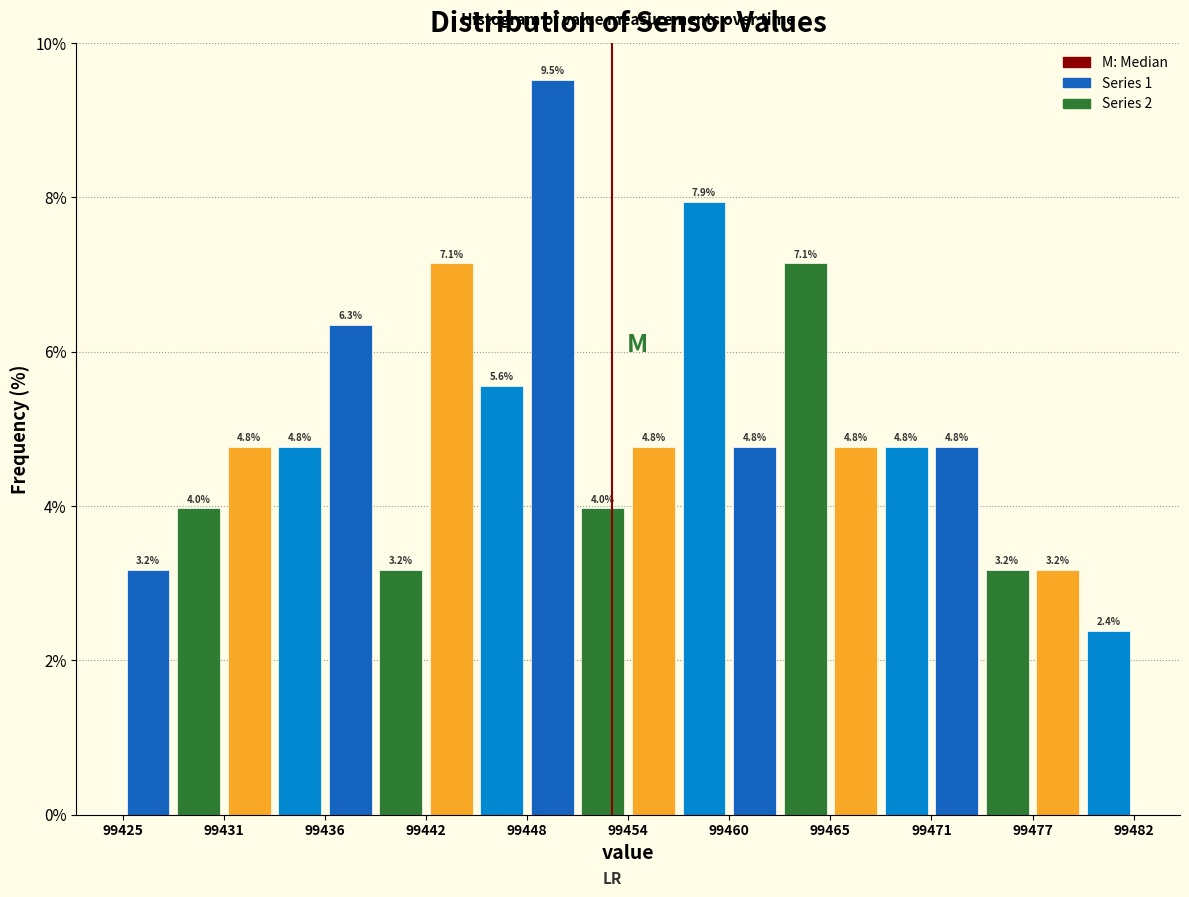

Around what value on the x-axis is the tallest bar? Give the approximate position of its centre, as read against the axis.

99449